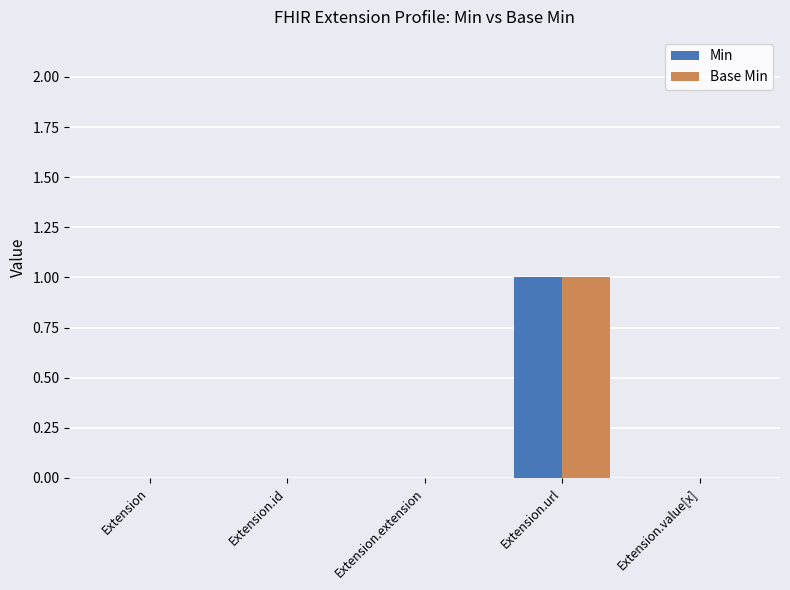

Is it true that Base Min equals 0 at Extension?

True